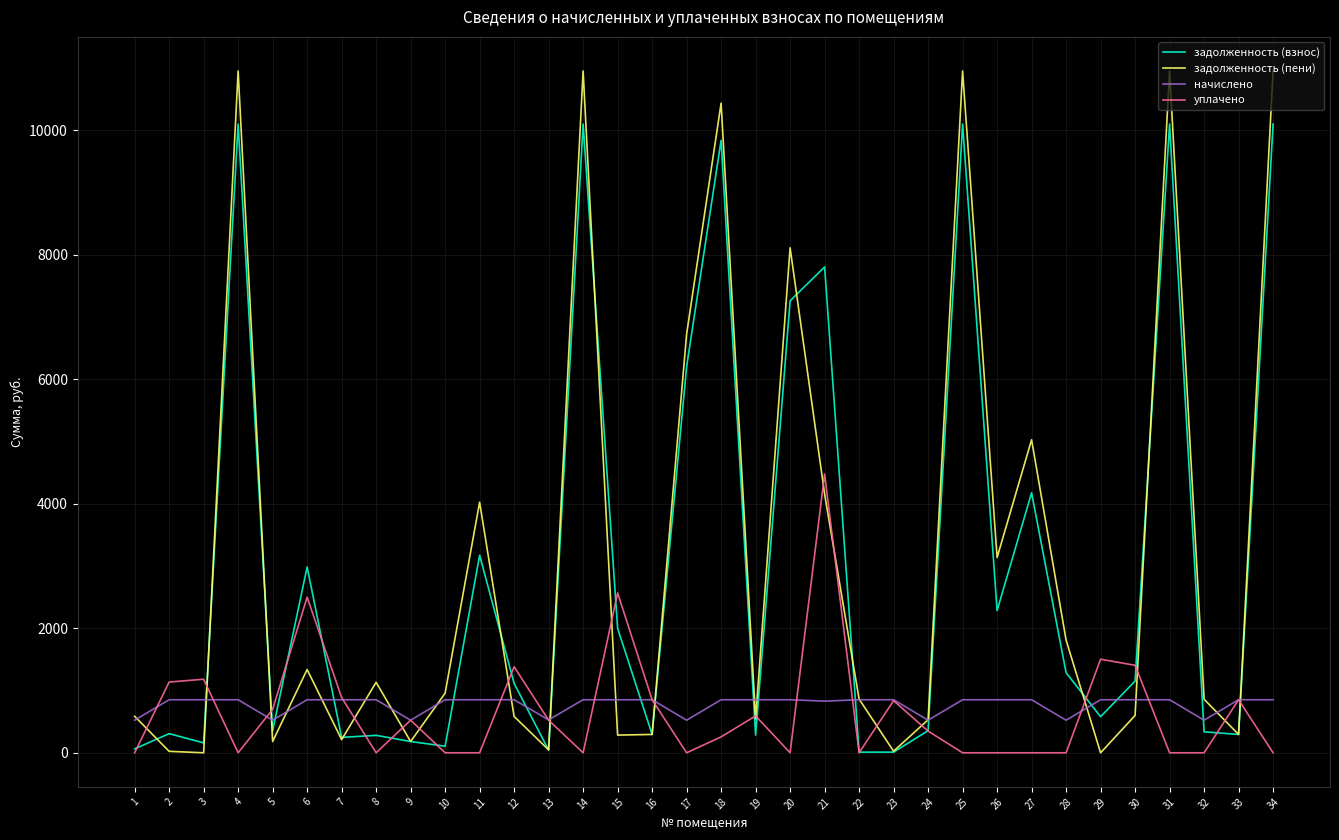

What is the highest value of the уплачено series?

4477.6